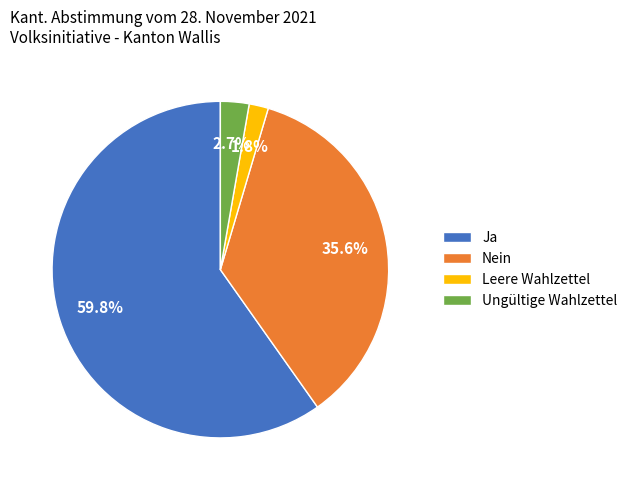

Combined, do Leere Wahlzettel and Nein account for over 50%?

No